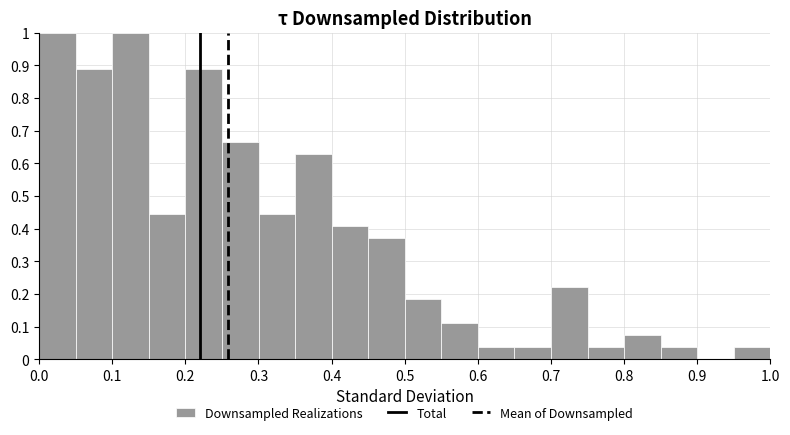

Reading left to right, transcribe this chart: for each bar, give the range it covers on the x-axis and its height. Neither the bar edges nor the heights are printed on the chart, so give them approximately, as read against the axes.

0.00 to 0.05: 1.00
0.05 to 0.10: 0.89
0.10 to 0.15: 1.00
0.15 to 0.20: 0.44
0.20 to 0.25: 0.89
0.25 to 0.30: 0.67
0.30 to 0.35: 0.44
0.35 to 0.40: 0.63
0.40 to 0.45: 0.41
0.45 to 0.50: 0.37
0.50 to 0.55: 0.19
0.55 to 0.60: 0.11
0.60 to 0.65: 0.04
0.65 to 0.70: 0.04
0.70 to 0.75: 0.22
0.75 to 0.80: 0.04
0.80 to 0.85: 0.07
0.85 to 0.90: 0.04
0.90 to 0.95: 0
0.95 to 1.00: 0.04